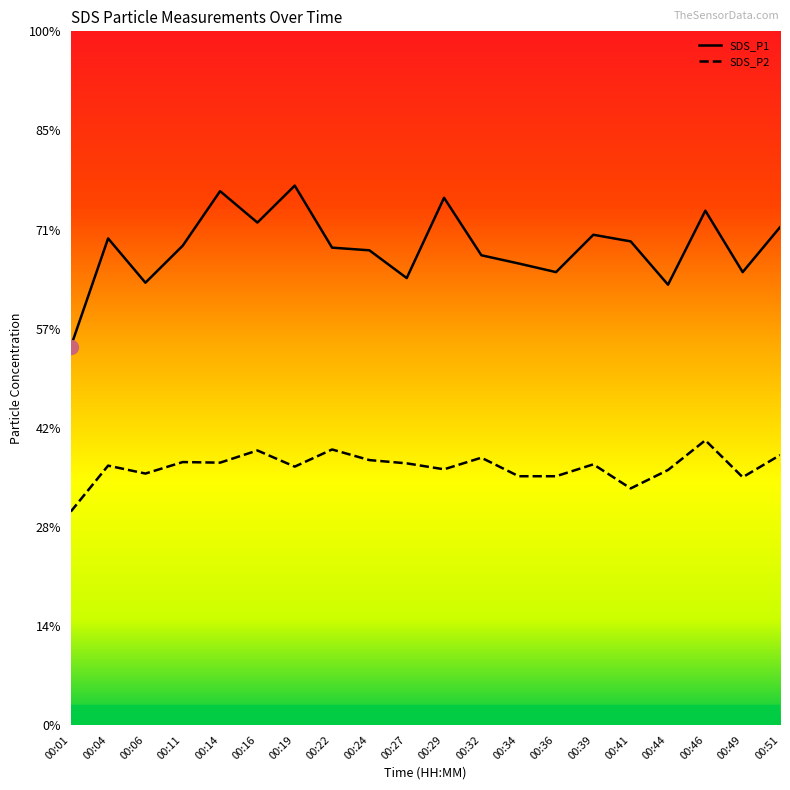

At which category does the chart reach its peak across all series?

00:19